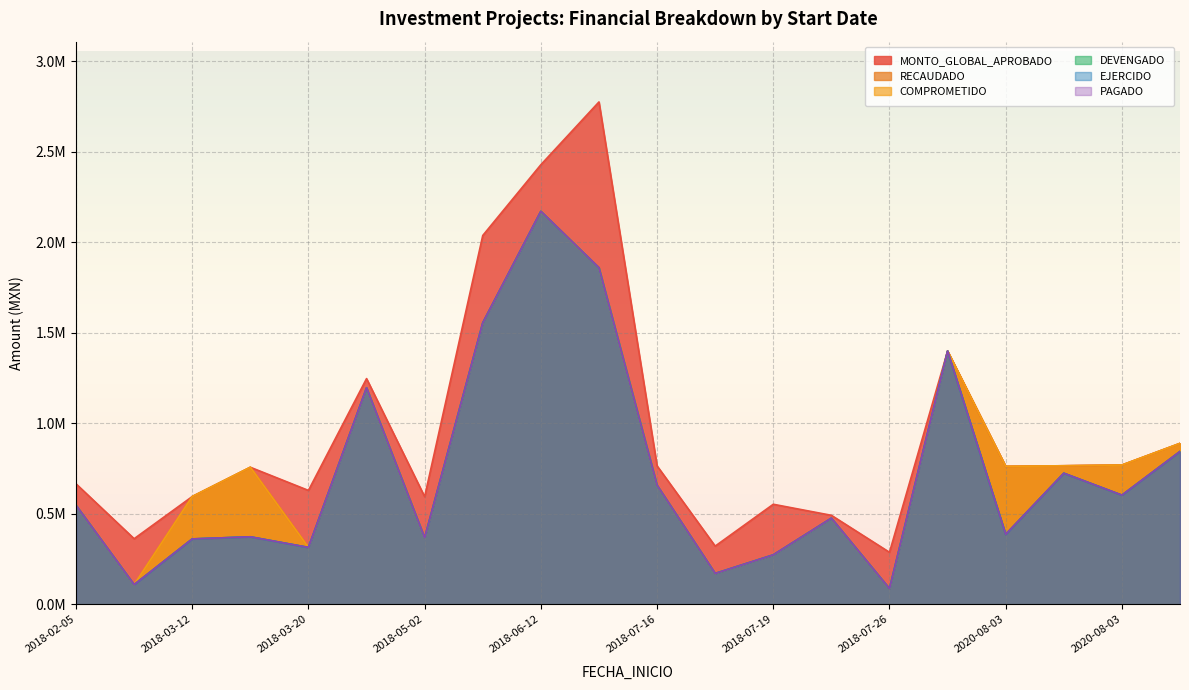

Is it true that DEVENGADO equals 2988947.9 at 2018-06-12?

False